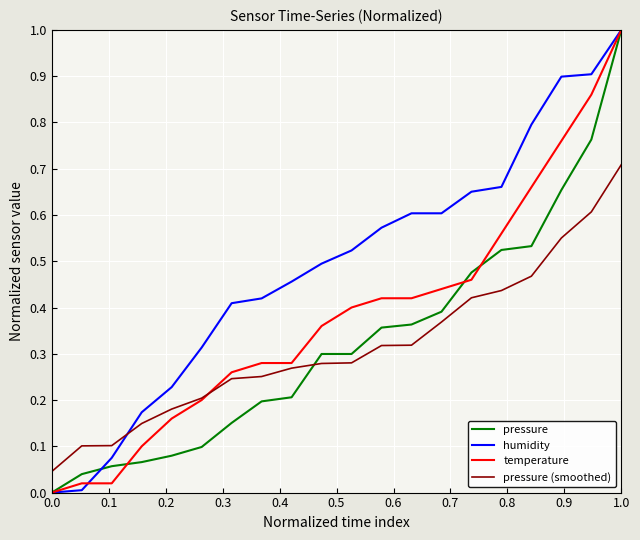

What is the maximum value shown in the chart?

1.0